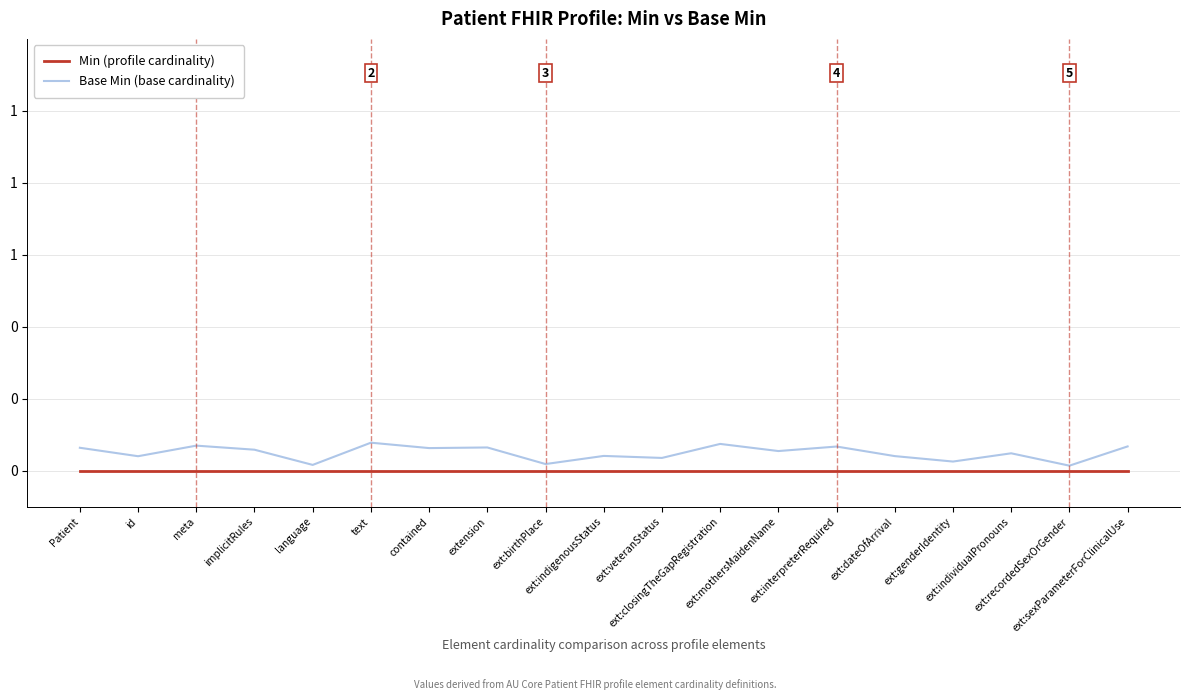

What position from the left is ext:birthPlace?

9